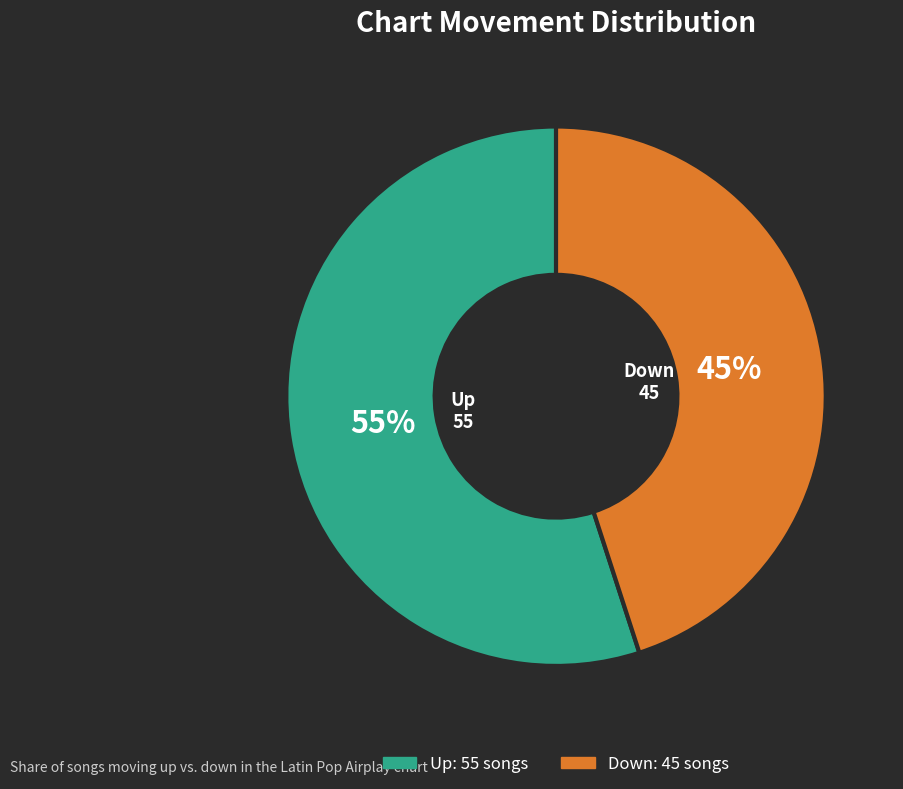

To the nearest percent, what is the average slice percentage?

50%